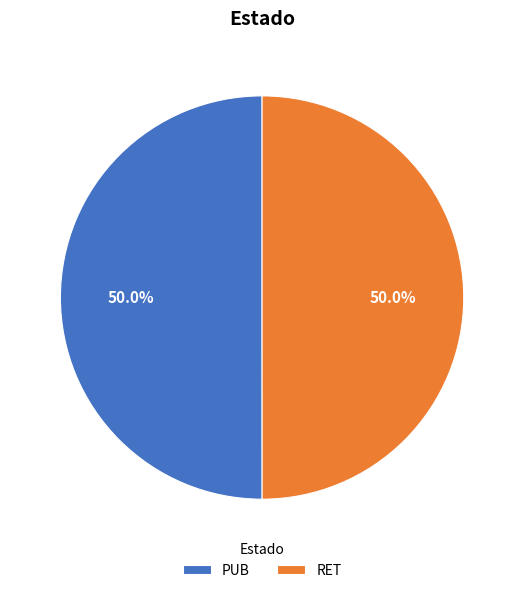

Is the sum of PUB and RET greater than half?

Yes